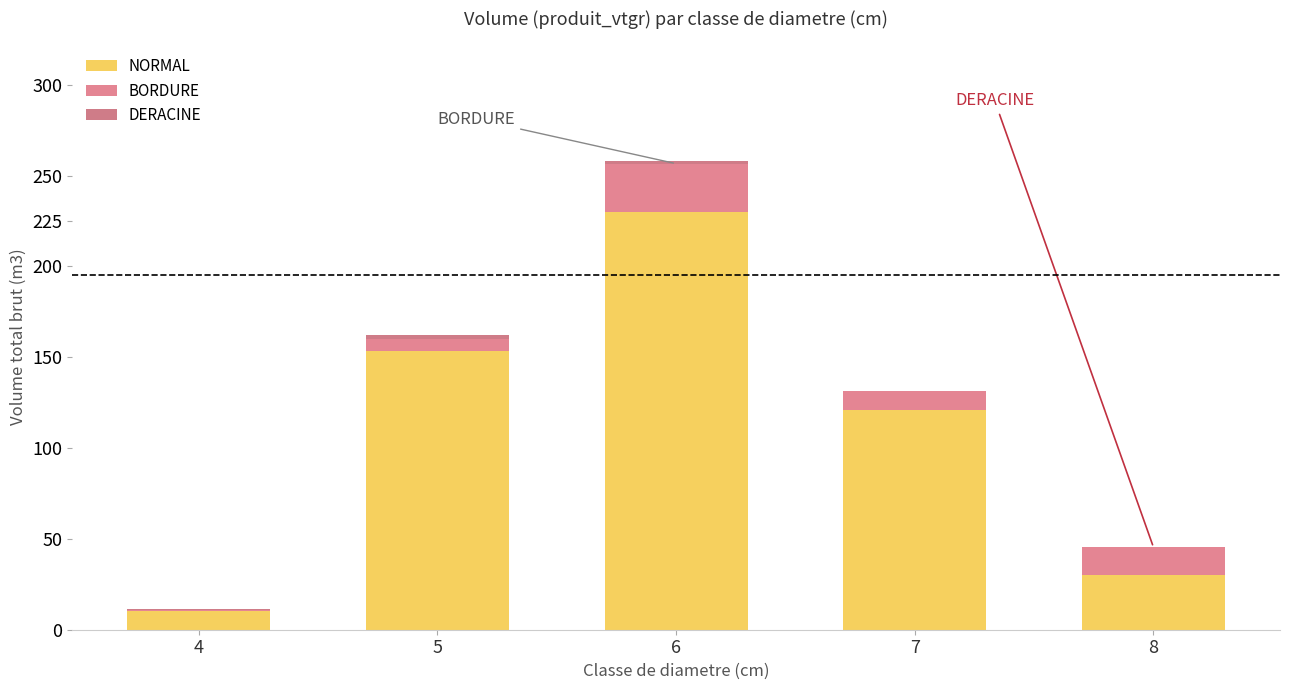

What is the maximum value for NORMAL?

229.8